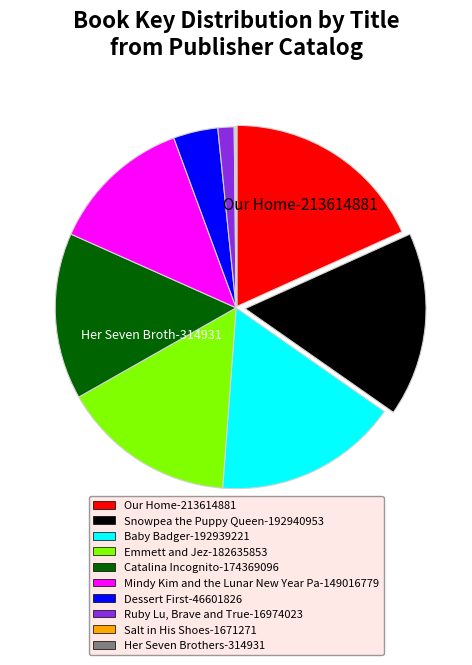

What is the largest slice in the pie chart?

Our Home-213614881